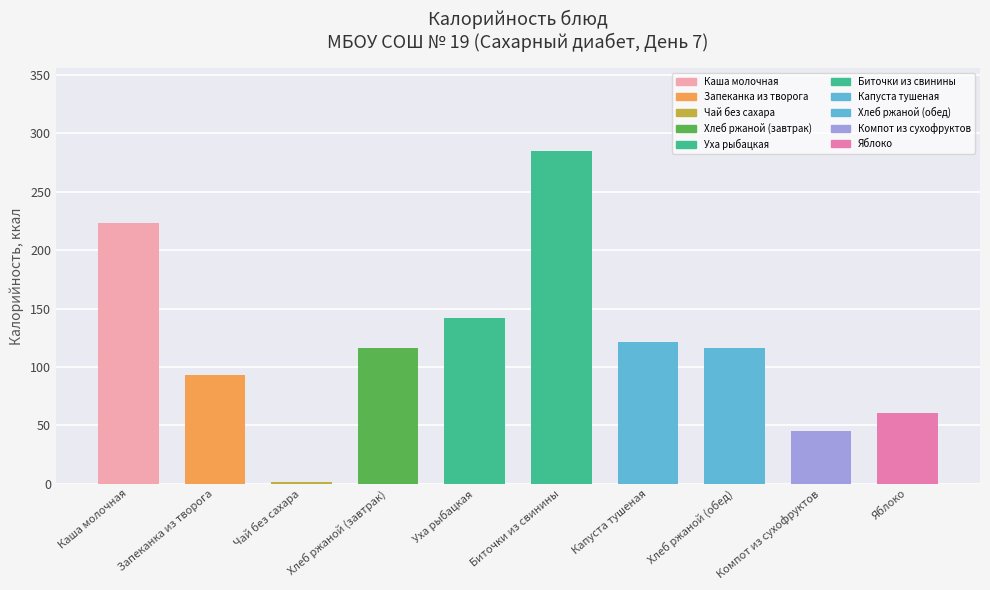

Count the number of categories in the chart.

10